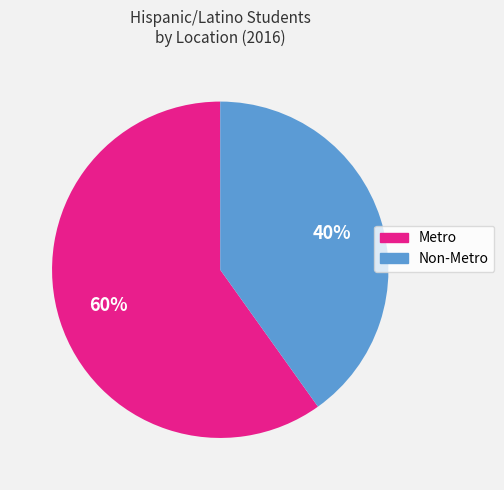

Is Metro the majority of the pie?

Yes